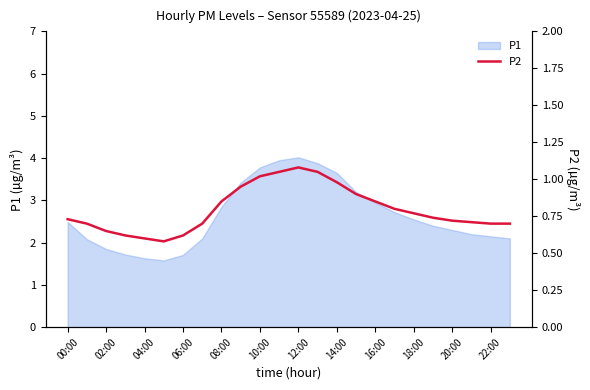

Where does the P1 series first go above 2?

00:00